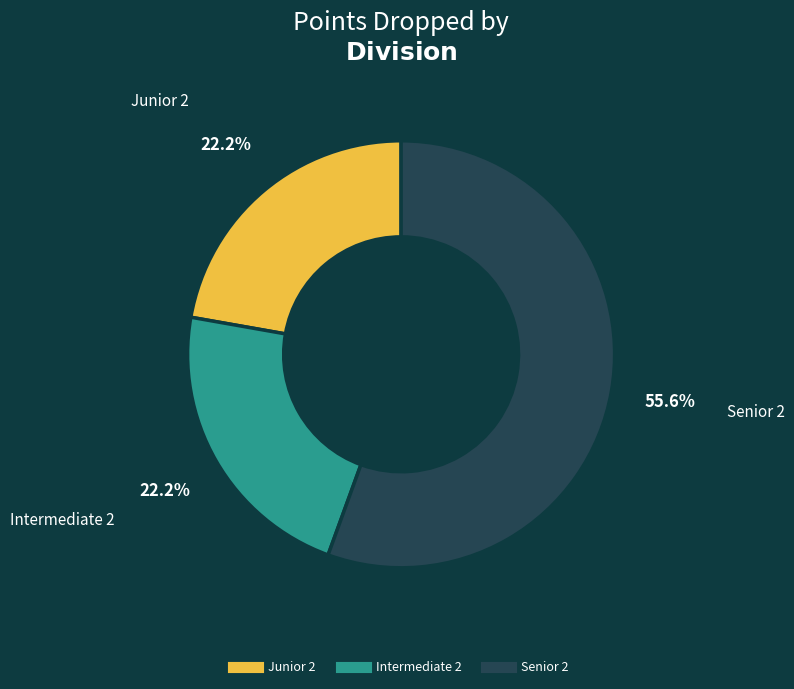

Is there any slice that represents more than half of the pie?

Yes